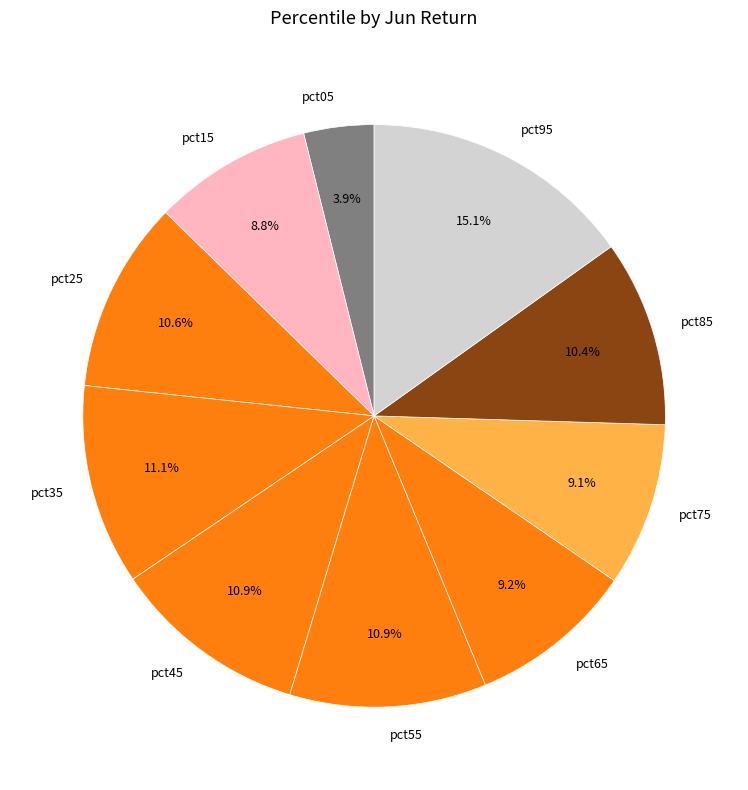

Which has a higher value, pct05 or pct95?

pct95